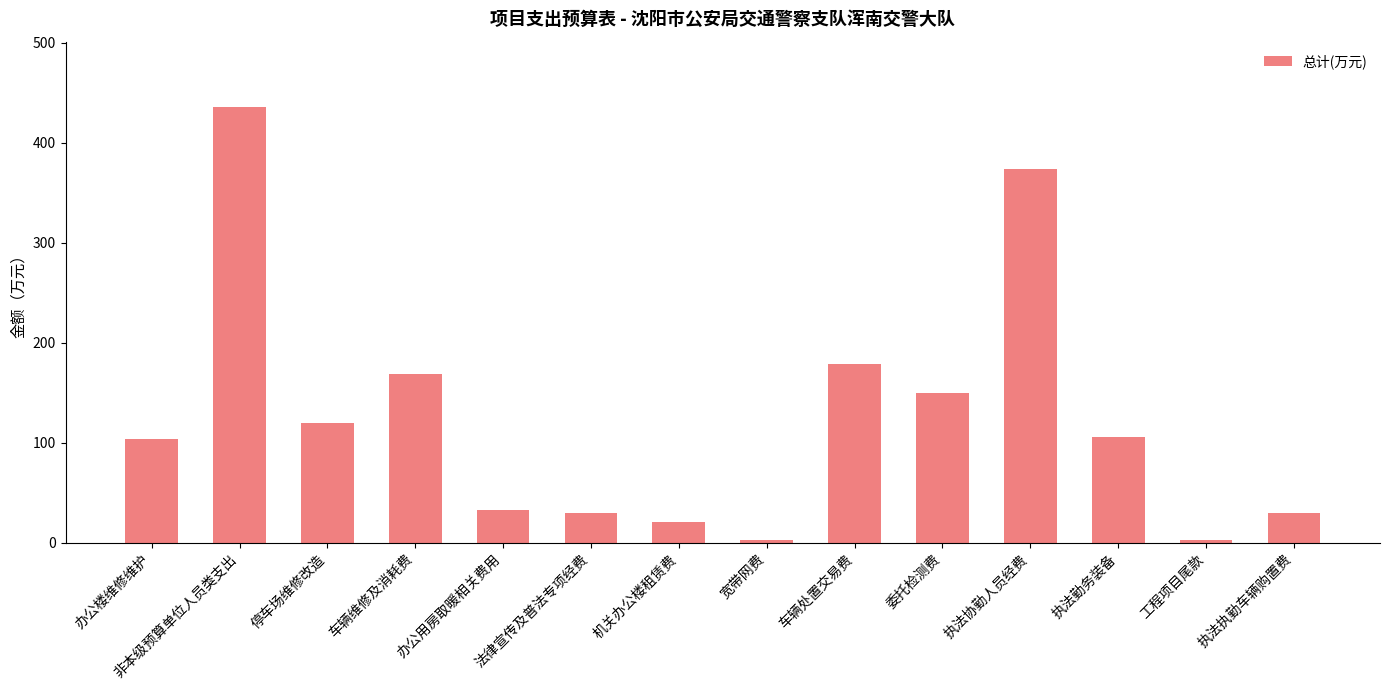

What is the label of the 7th bar from the right?

宽带网费